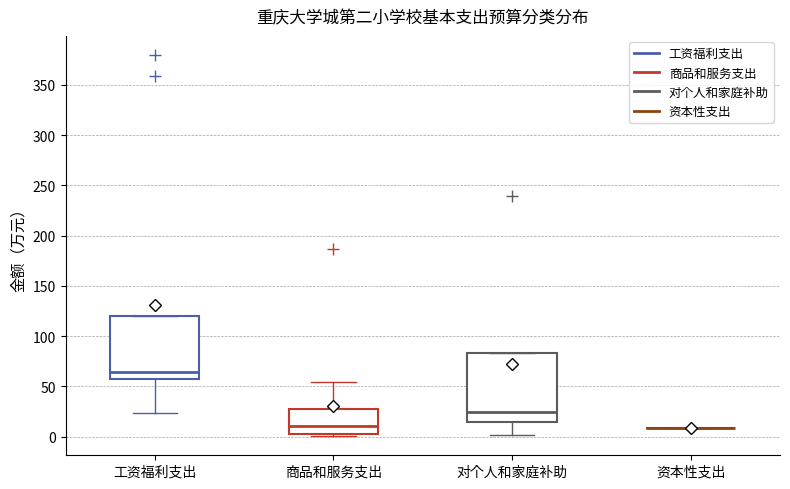

Reading left to right, transcribe this box plot: for each box, give where its median line is, the range the box spans, and where its two whiskers end, as read against the y-axis. The values are not printed on the chart, so give them approximately, as read against the axis.

工资福利支出: median 65, box 55 to 120, whiskers 25 to 120
商品和服务支出: median 10, box 5 to 25, whiskers 0 to 55
对个人和家庭补助: median 25, box 15 to 85, whiskers 0 to 85
资本性支出: box collapsed to a line at 10, whiskers 10 to 10